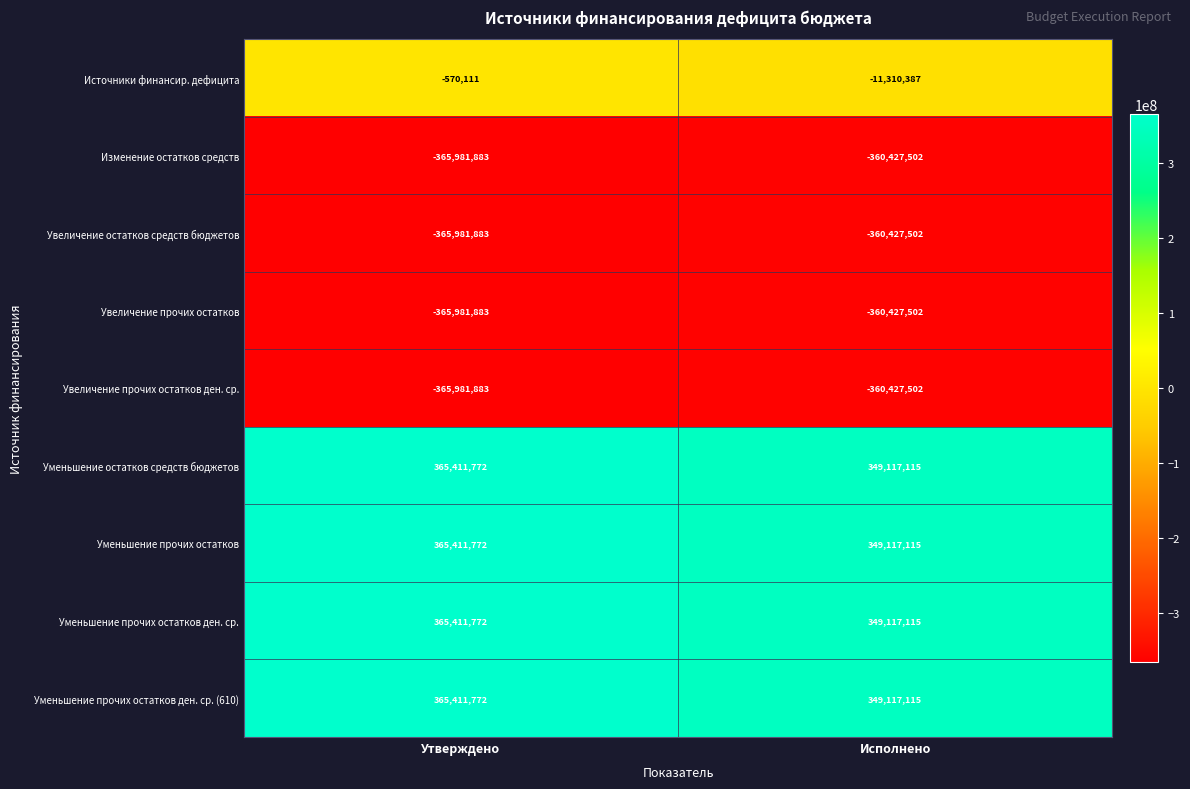

Is the value of Увеличение прочих остатков ден. ср. at Утверждено greater than the value of Уменьшение прочих остатков ден. ср. at Утверждено?

No